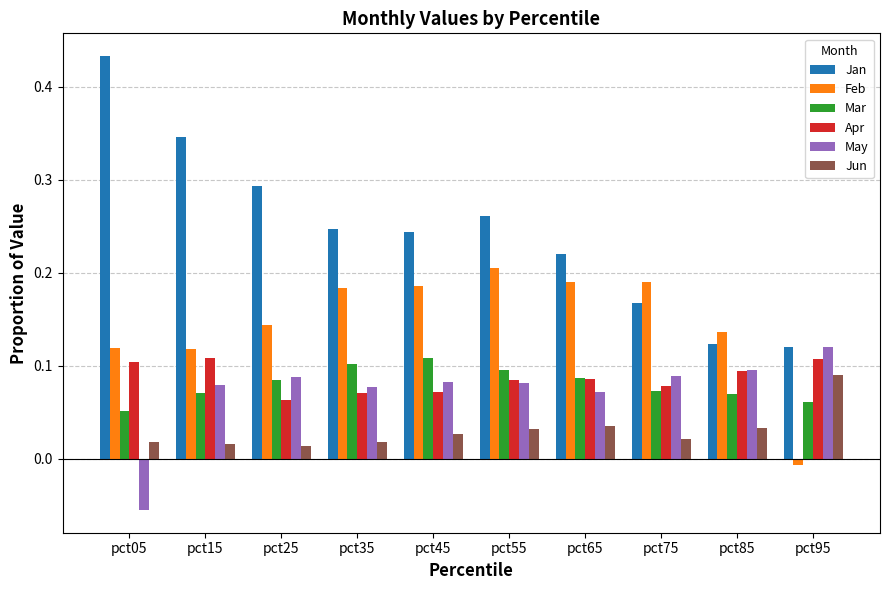

The May series shows 0.1 at pct45. True or false?

True